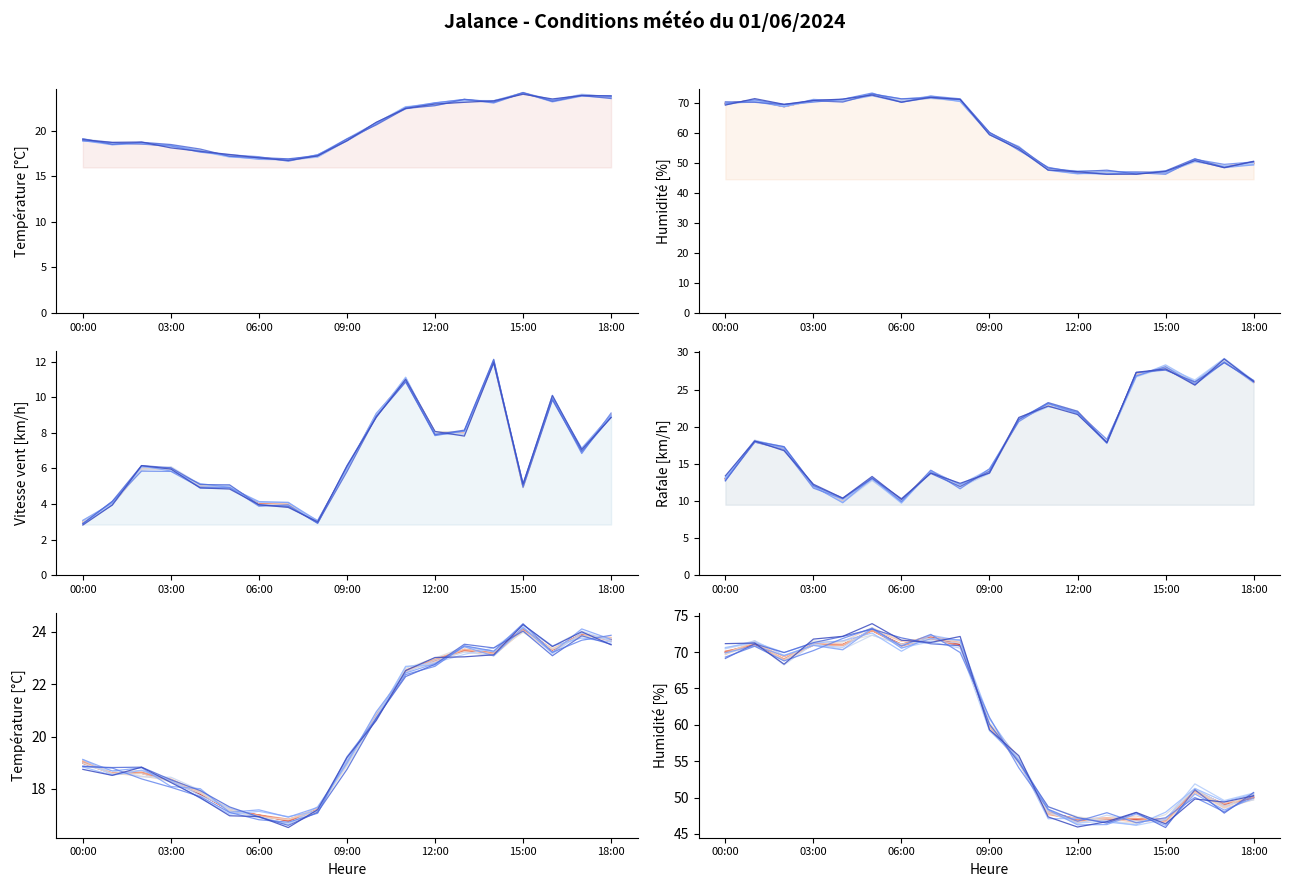

Which category has the highest value in the Rafale (km/h) series?

17